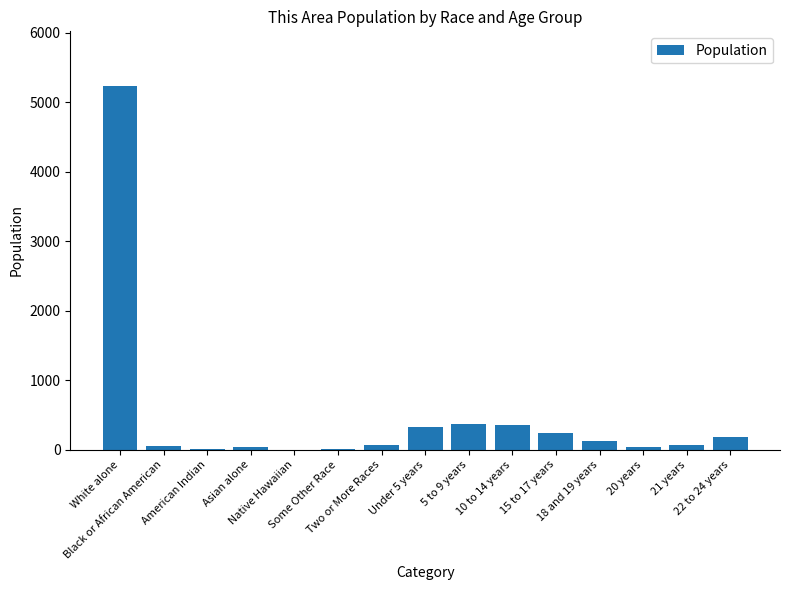

Does the chart contain stacked bars?

No